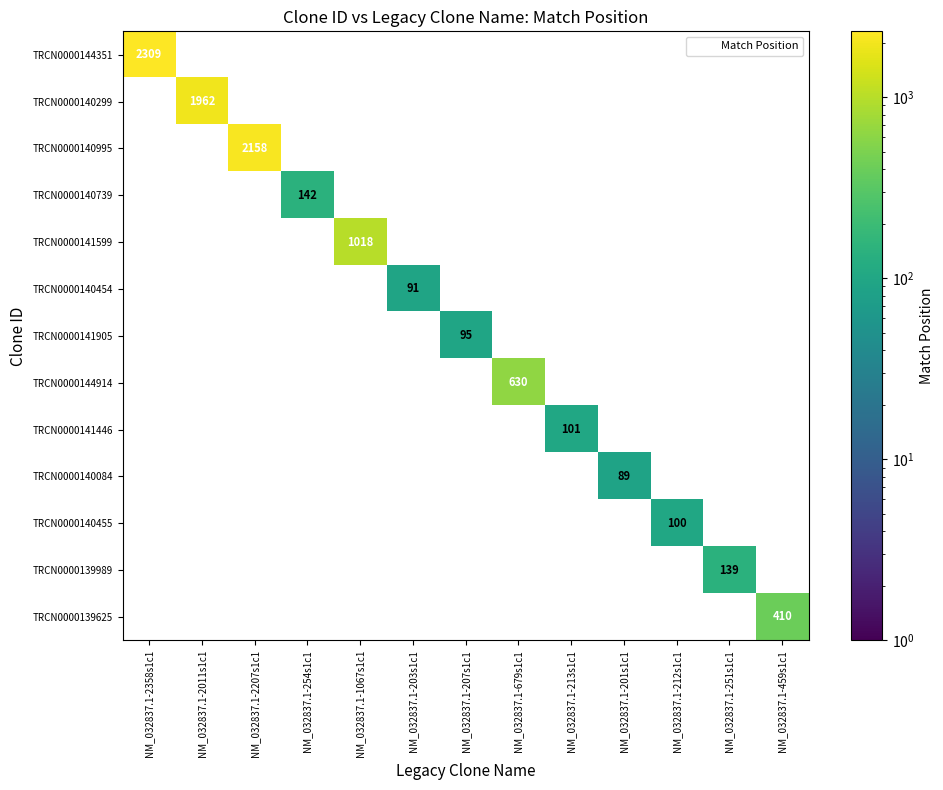

What is the maximum value shown in the chart?

2309.0